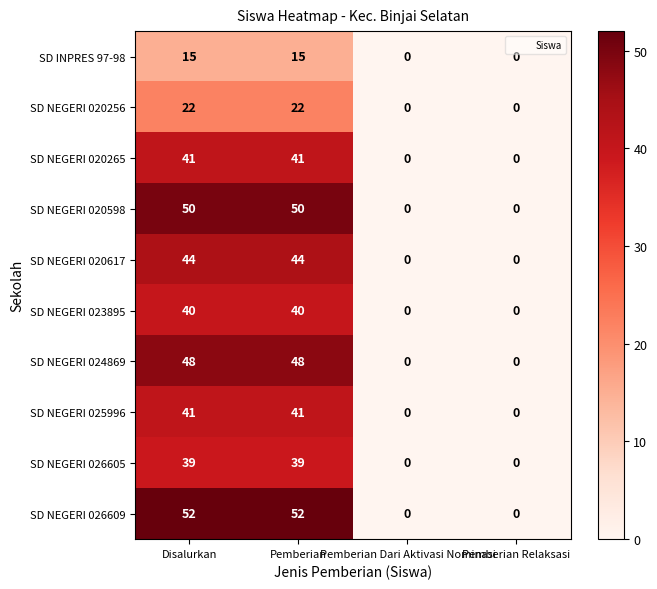

Count the number of data series in this chart.

10